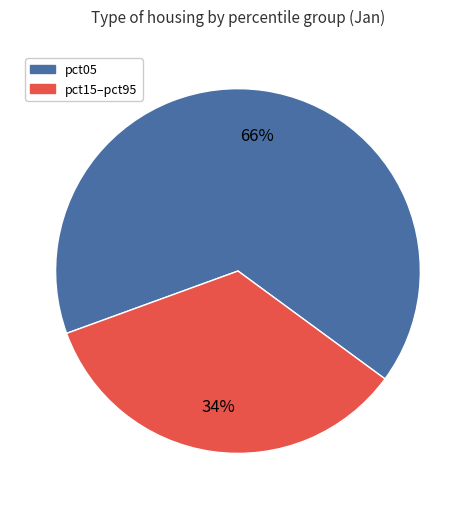

To the nearest percent, what portion does pct05 represent?

66%